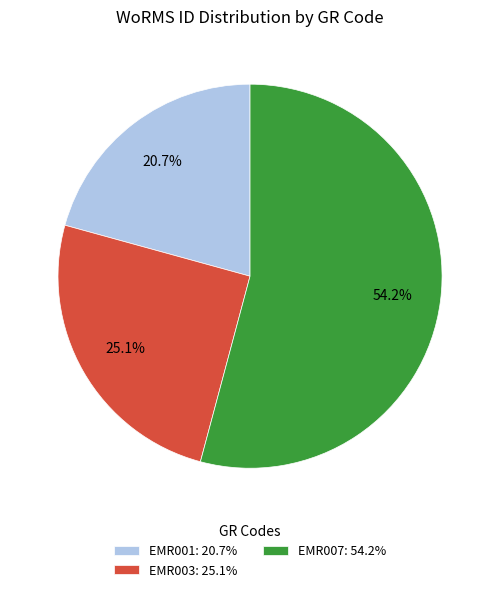

Which has a higher value, EMR007 or EMR003?

EMR007